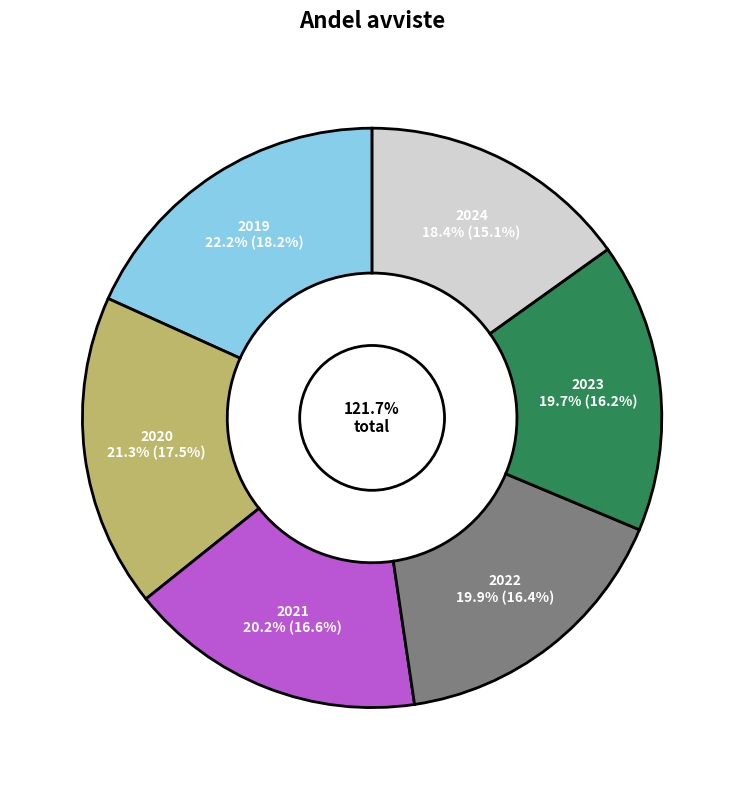

Is it true that 2021 is 24% of the pie?

False